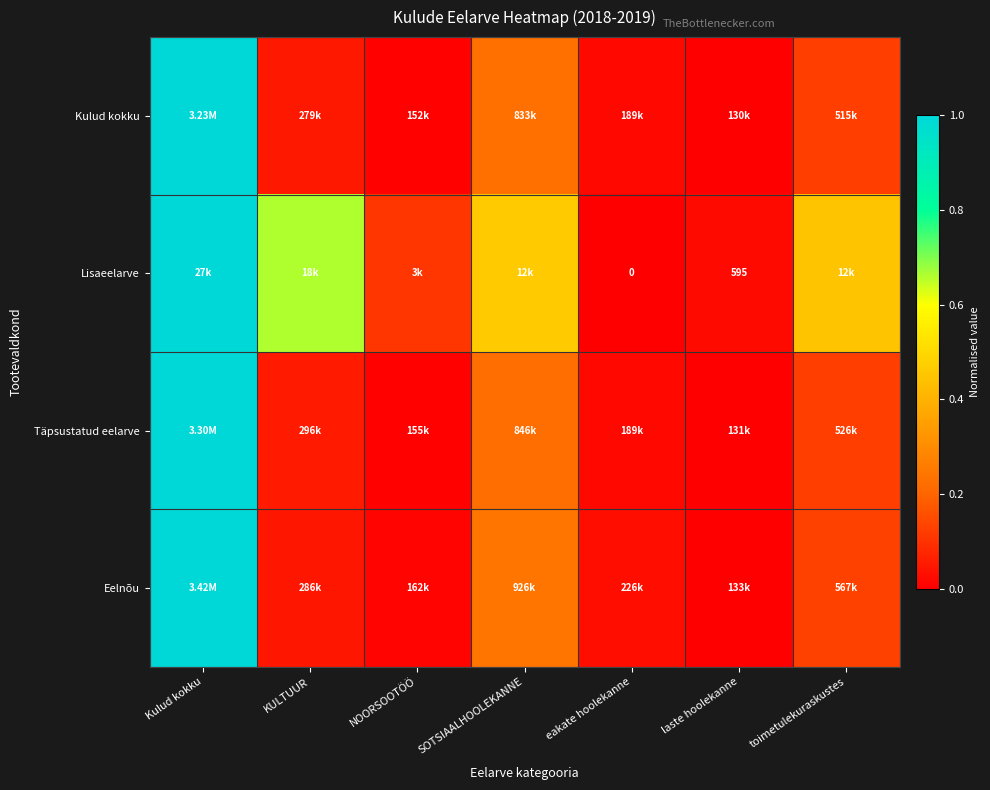

Rank the categories by Kulud kokku value from highest to lowest.

Kulud kokku, SOTSIAALHOOLEKANNE, toimetulekuraskustes, KULTUUR, eakate hoolekanne, NOORSOOTÖÖ, laste hoolekanne